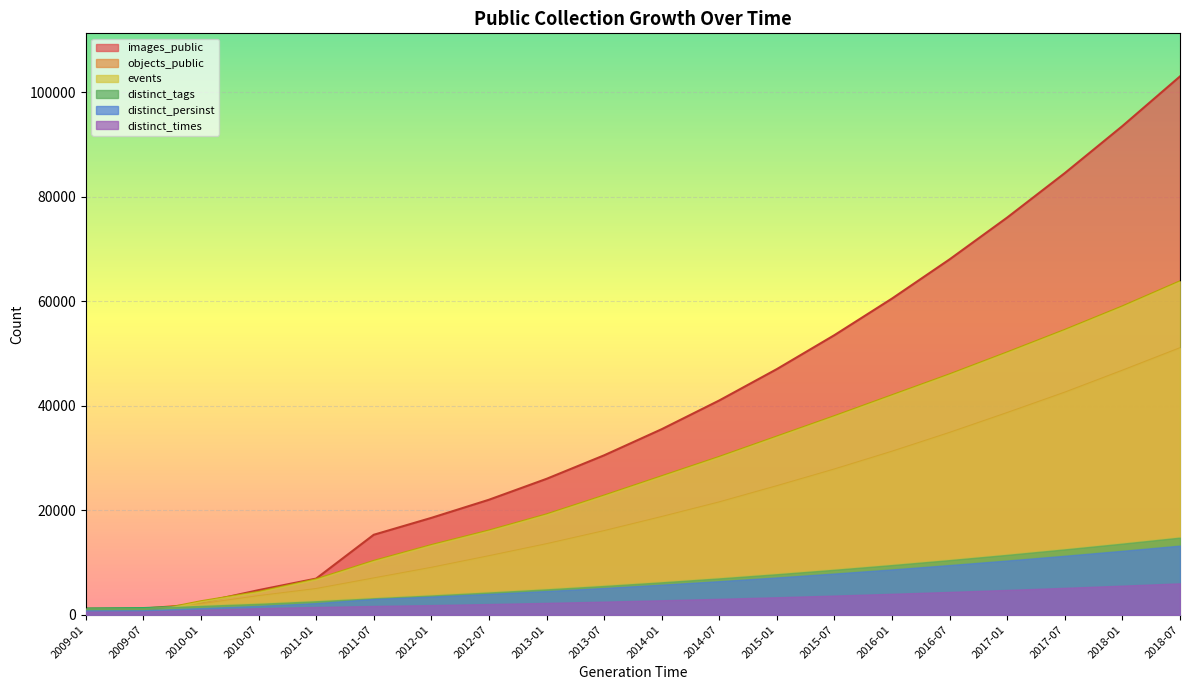

How many lines are shown in the chart?

6